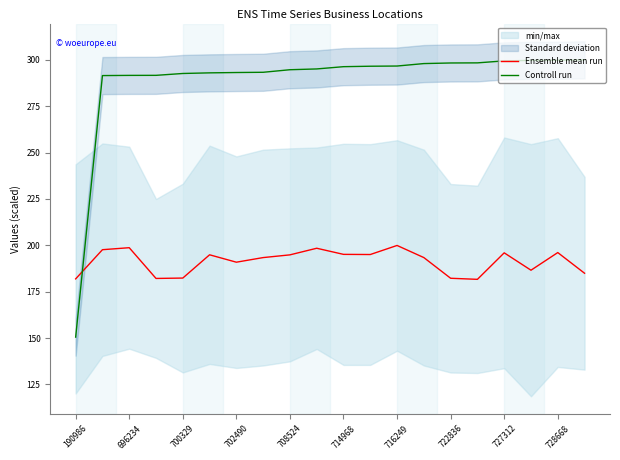

What is the highest value of the Ensemble mean run series?

199.9